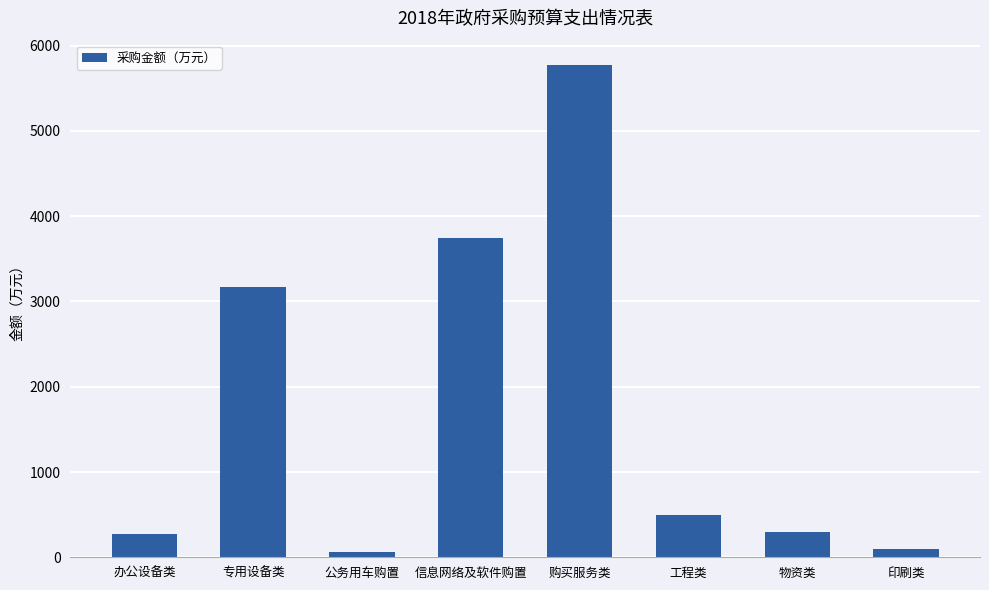

What is the value of the 1st bar from the left?

278.6